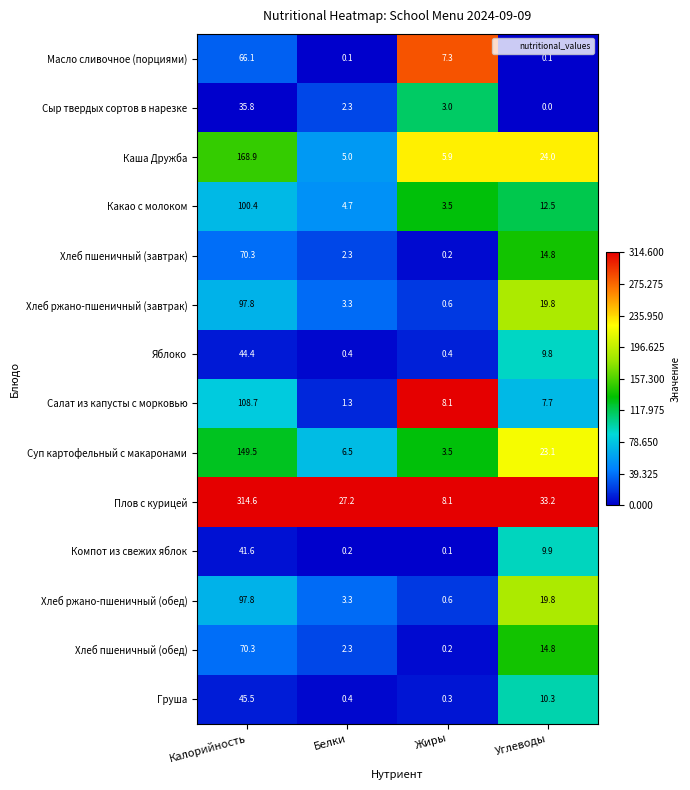

At how many categories does at least one series exceed 0?

4